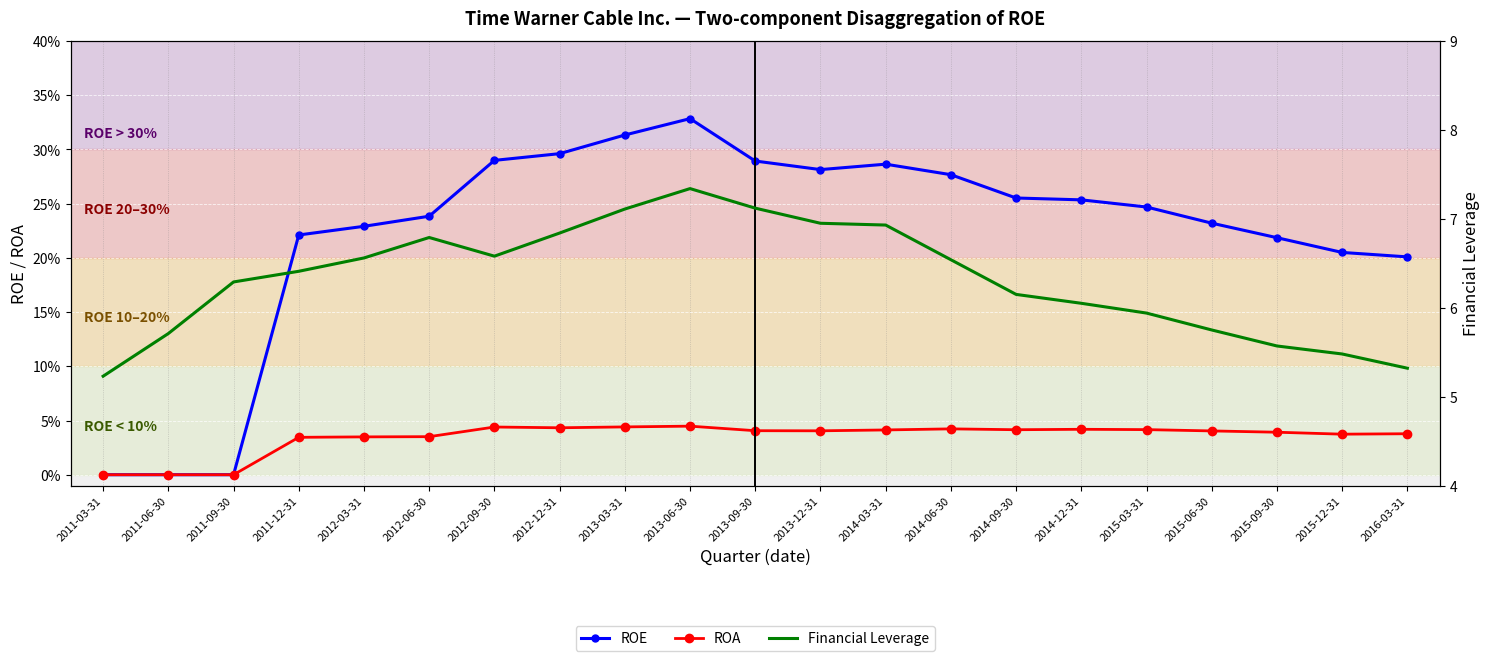

What are all the series names shown in the legend?

ROE, ROA, Financial Leverage